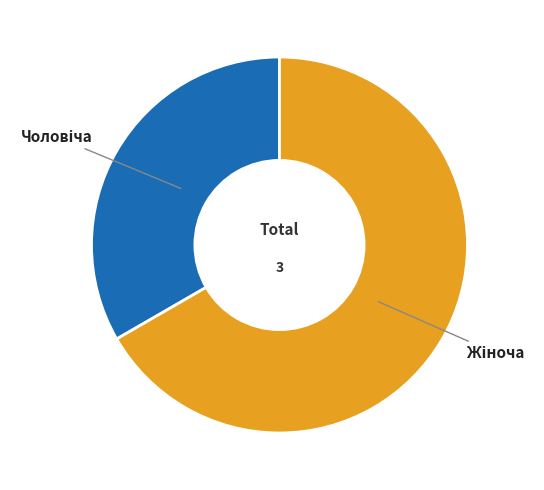

Is there a majority slice in this chart?

Yes